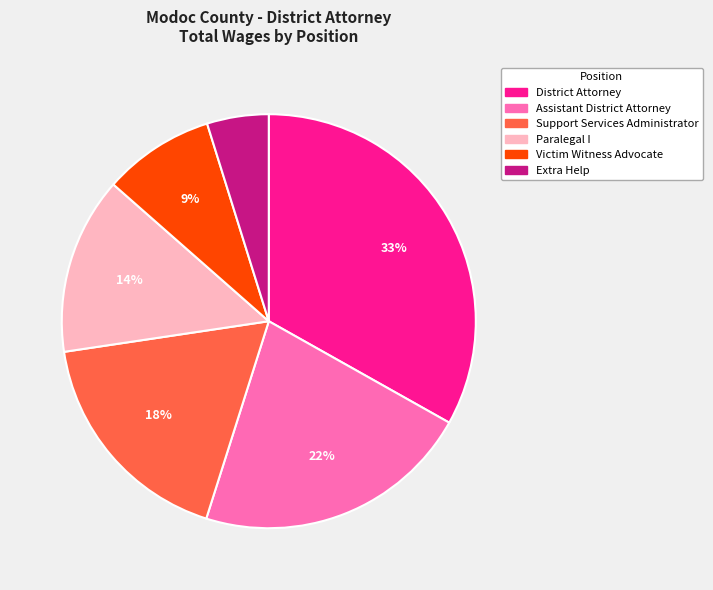

Count the number of slices in the pie.

6